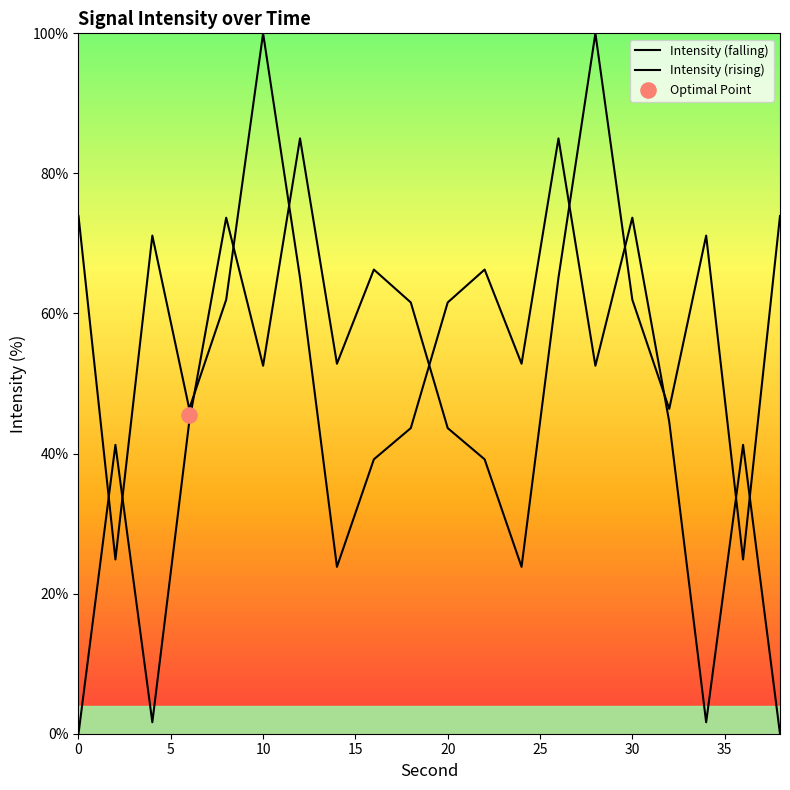

What is the change in value from 16 to 34?

+4.8